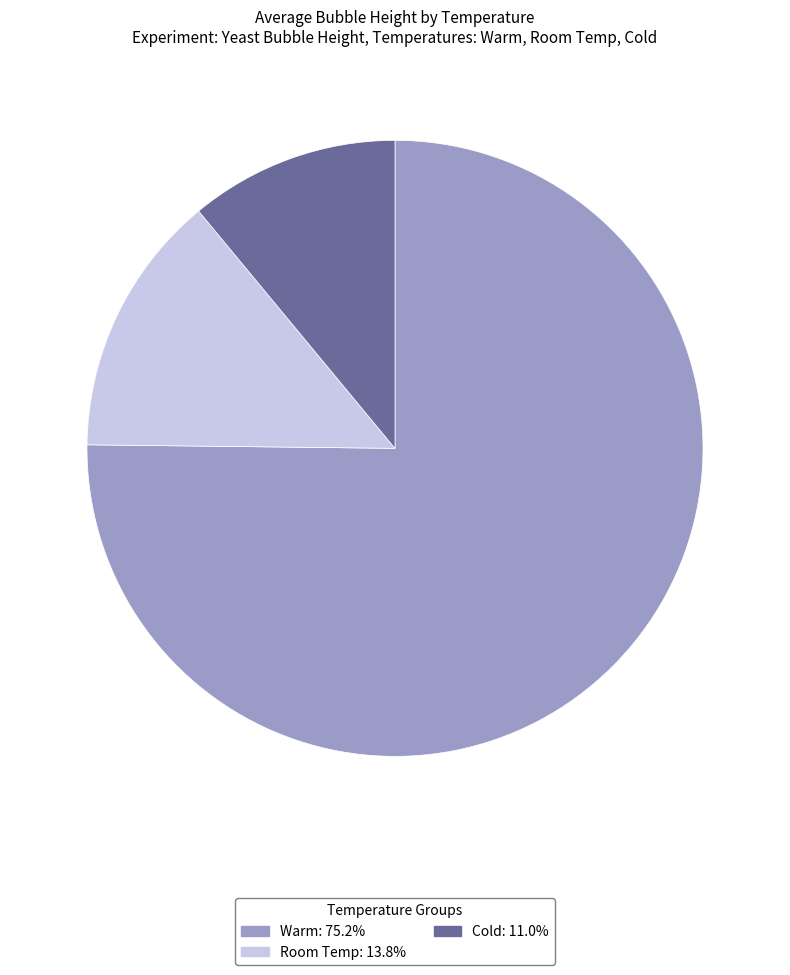

Is Cold the majority of the pie?

No